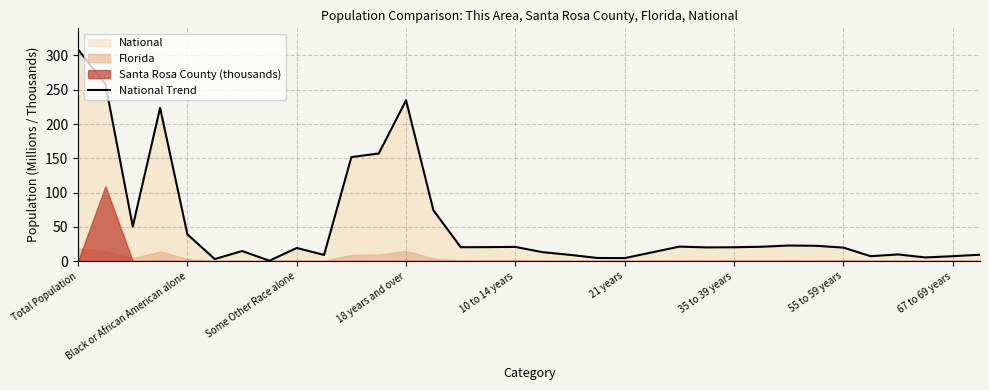

How many interior local peaks (higher than both neighbors) does the data have?

8